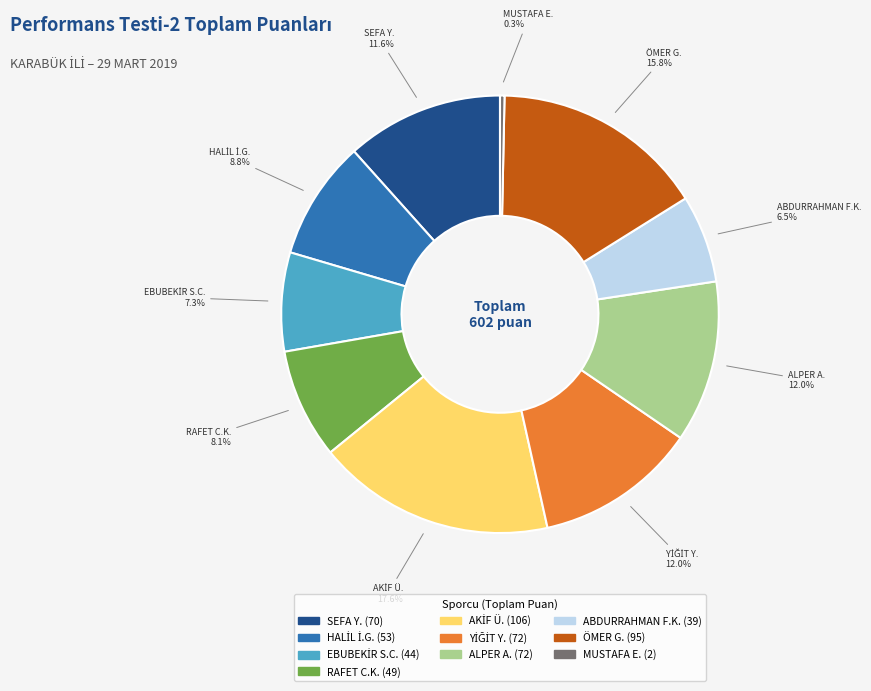

Is there any slice that represents more than half of the pie?

No